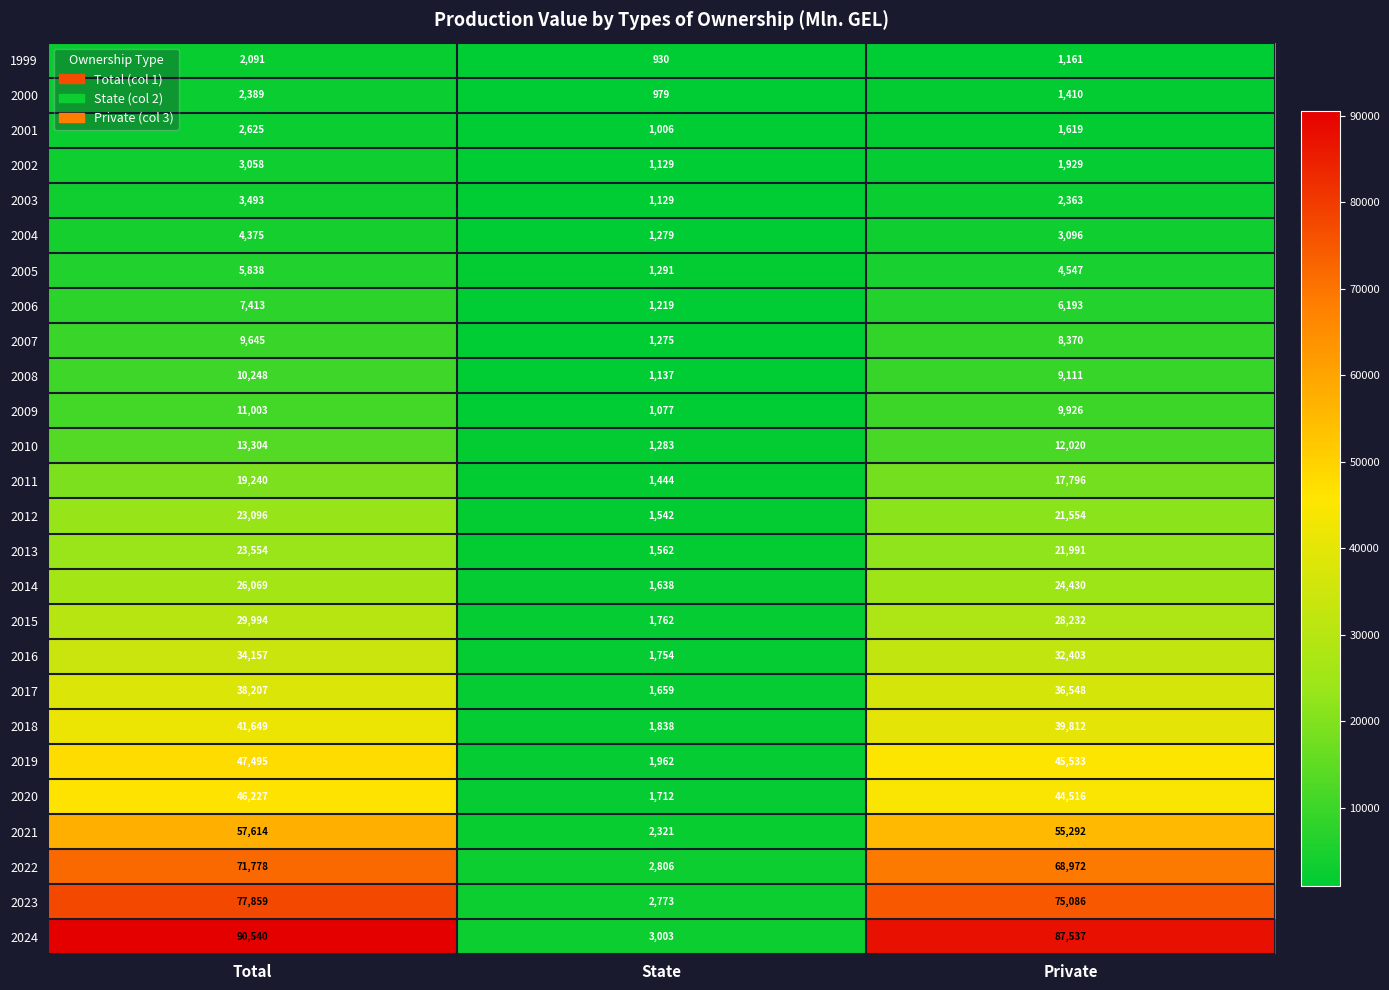

What is the difference between the 2005 values at State and Private?

3256